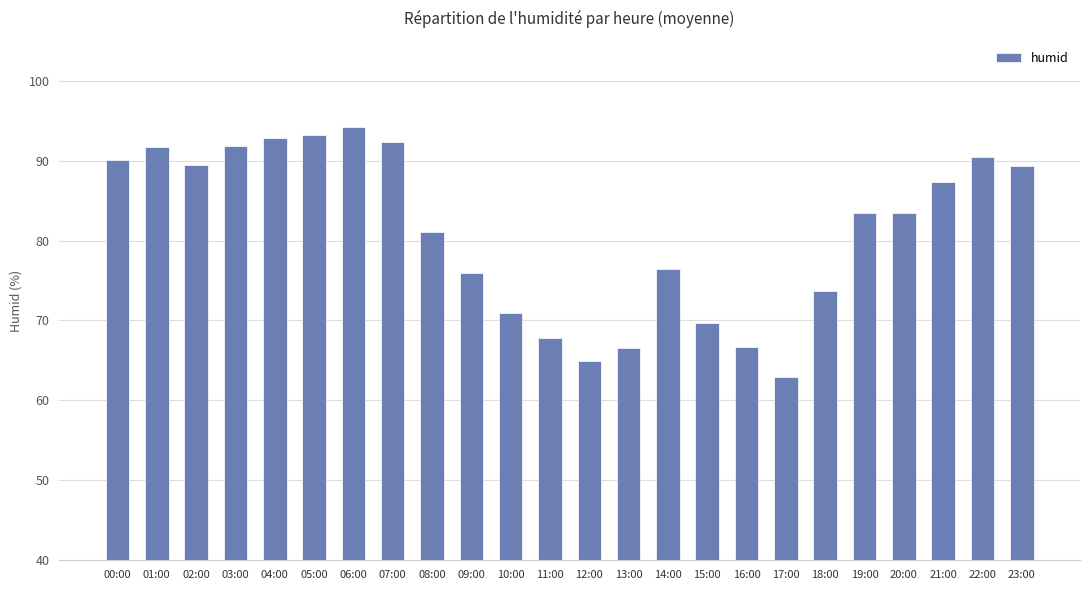

What position from the right is 01:00?

23